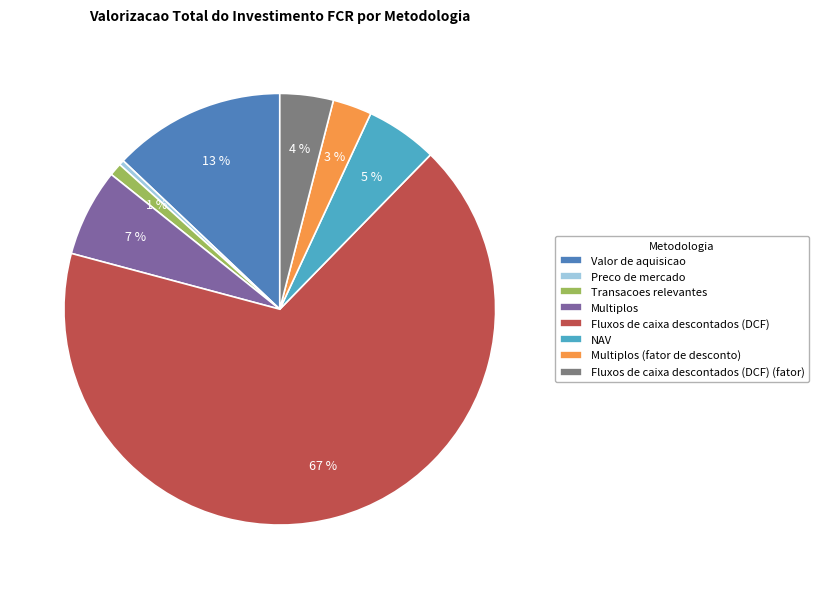

What is the majority slice?

Fluxos de caixa descontados (DCF)